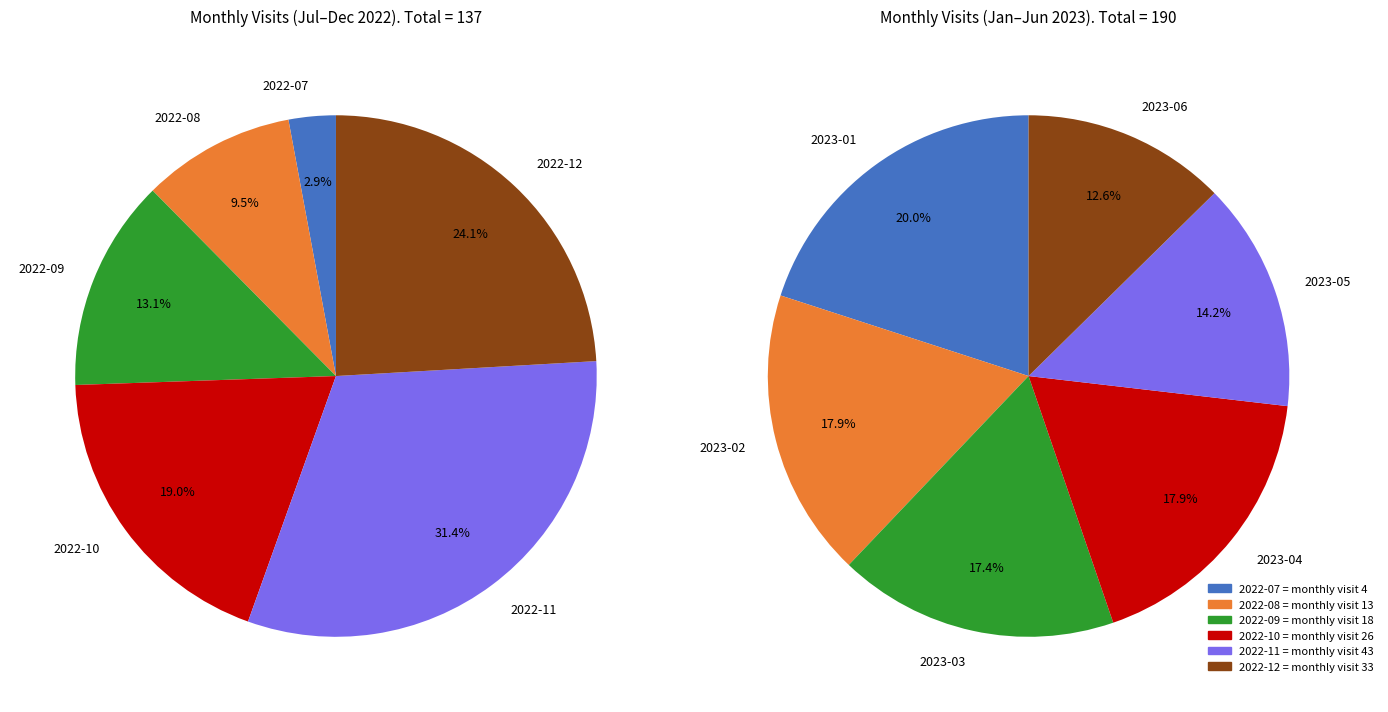

Rank the categories by value from lowest to highest.

2022-07, 2022-08, 2022-09, 2023-06, 2022-10, 2023-05, 2022-12, 2023-03, 2023-02, 2023-04, 2023-01, 2022-11